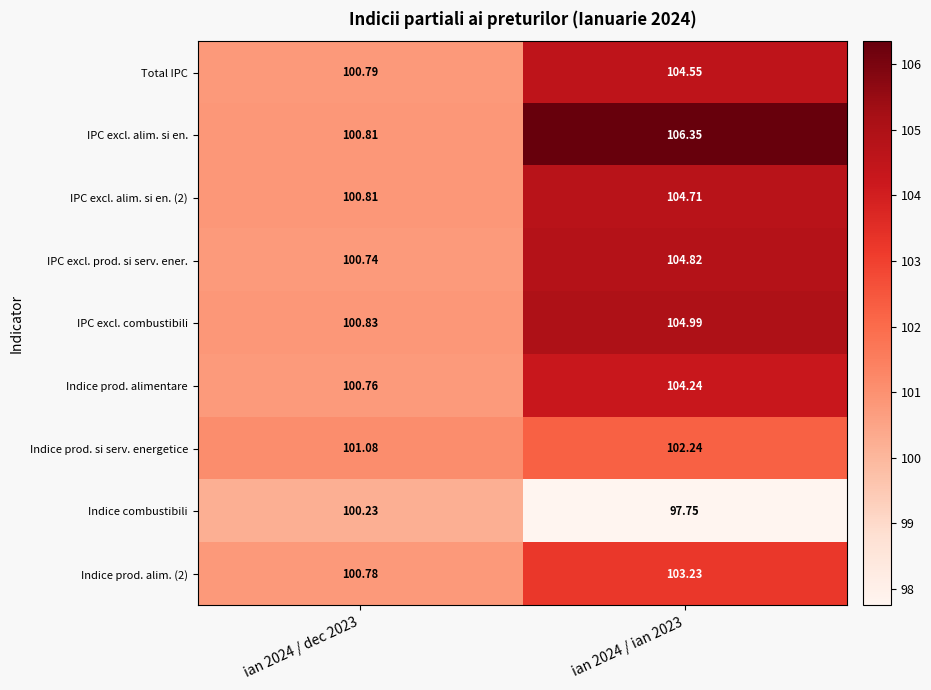

Which series has the largest total across all categories?

IPC excl. alim. si en.